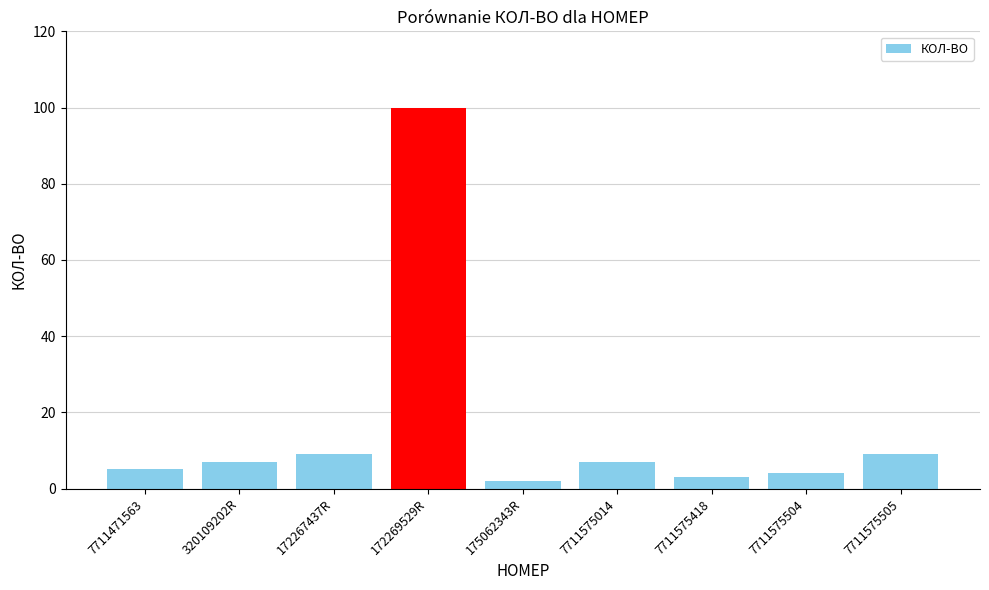

What is the value of the 8th bar from the left?

4